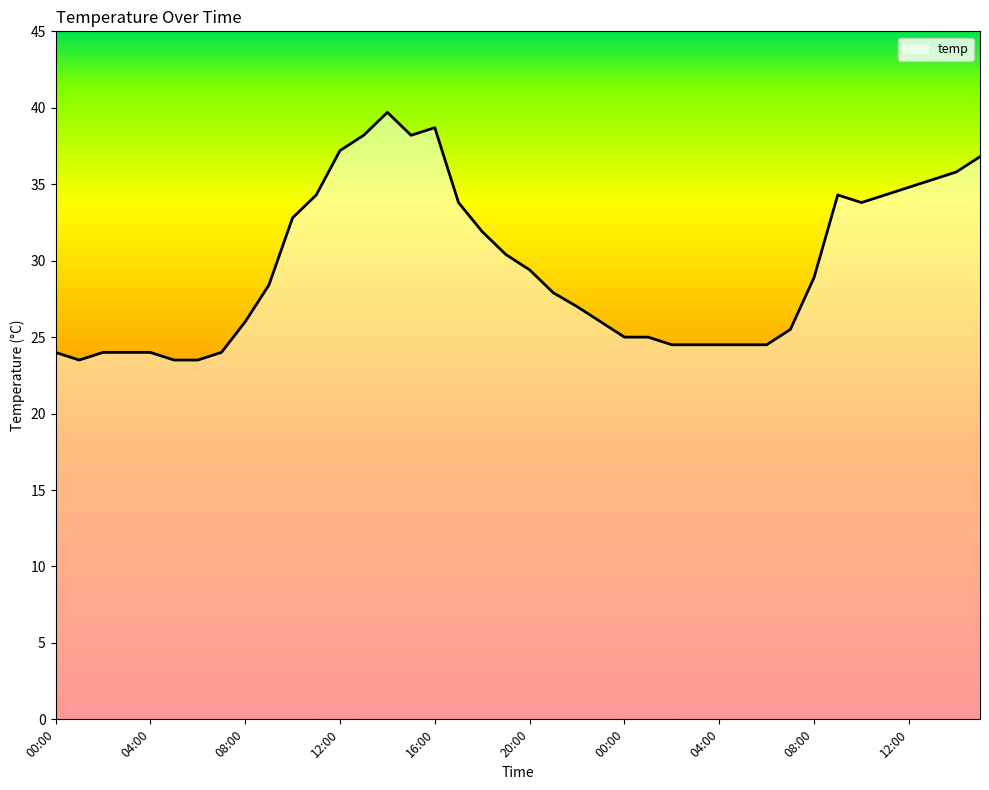

What is the maximum value shown in the chart?

39.7